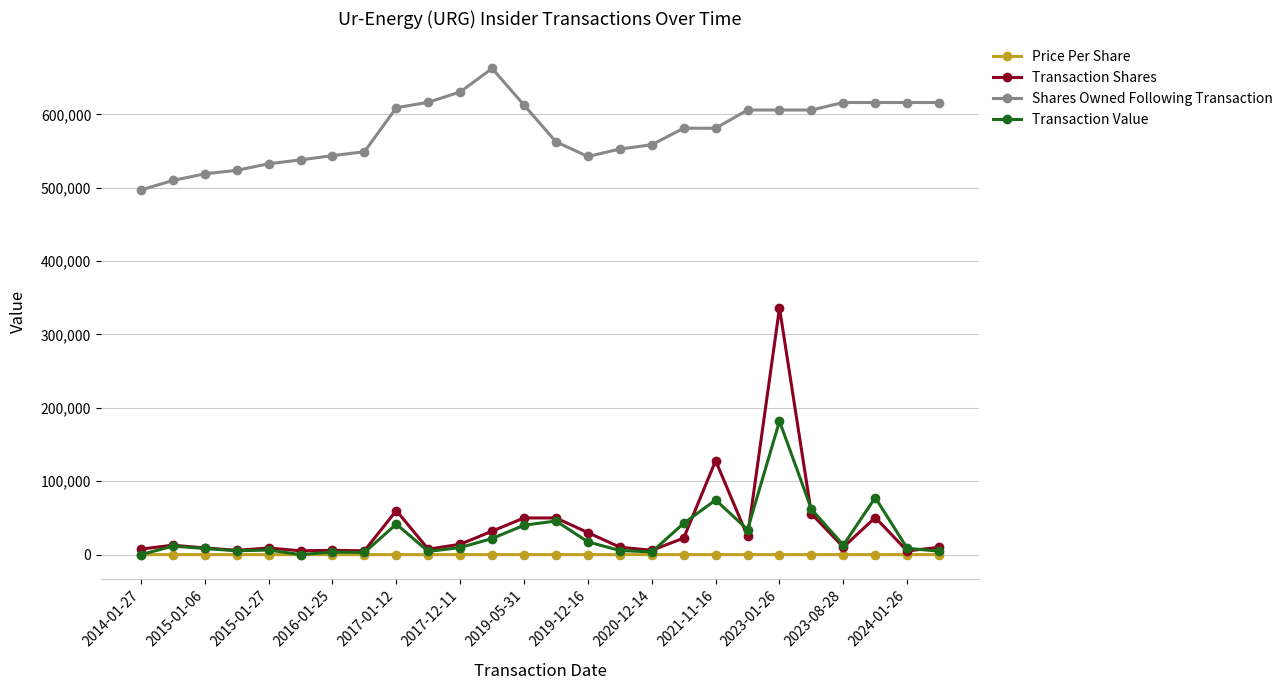

List the series in order of their peak value, highest first.

Shares Owned Following Transaction, Transaction Shares, Transaction Value, Price Per Share